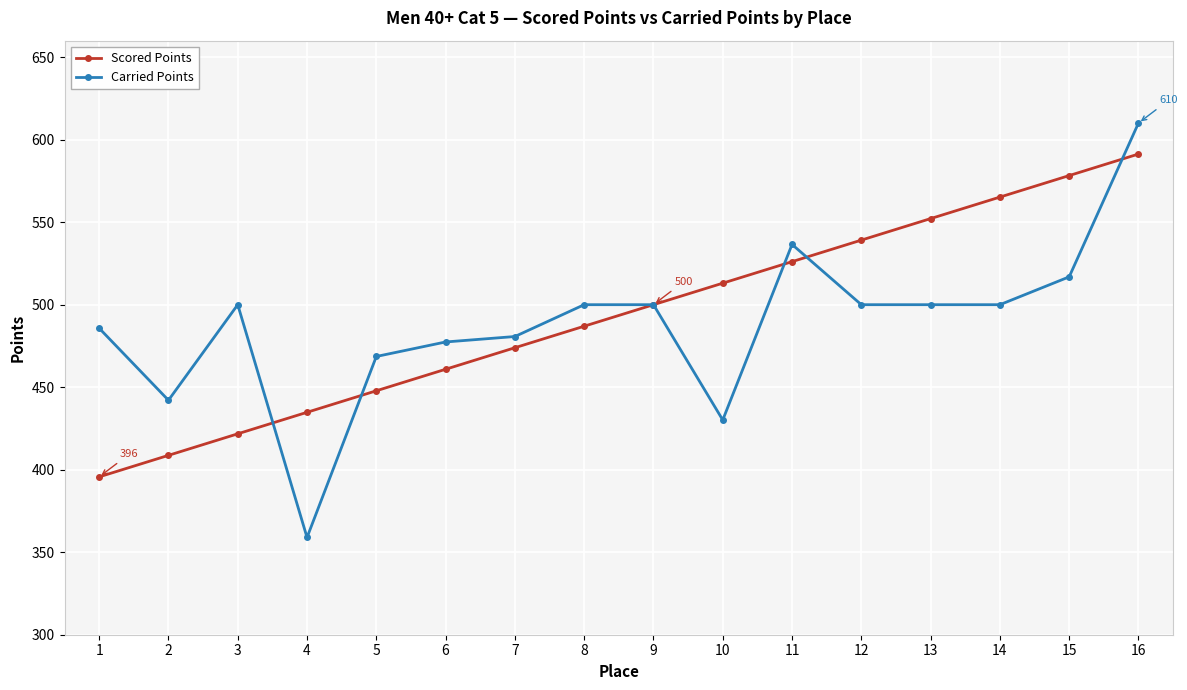

What is the value of the Carried Points point at the 15th from the left?

516.9